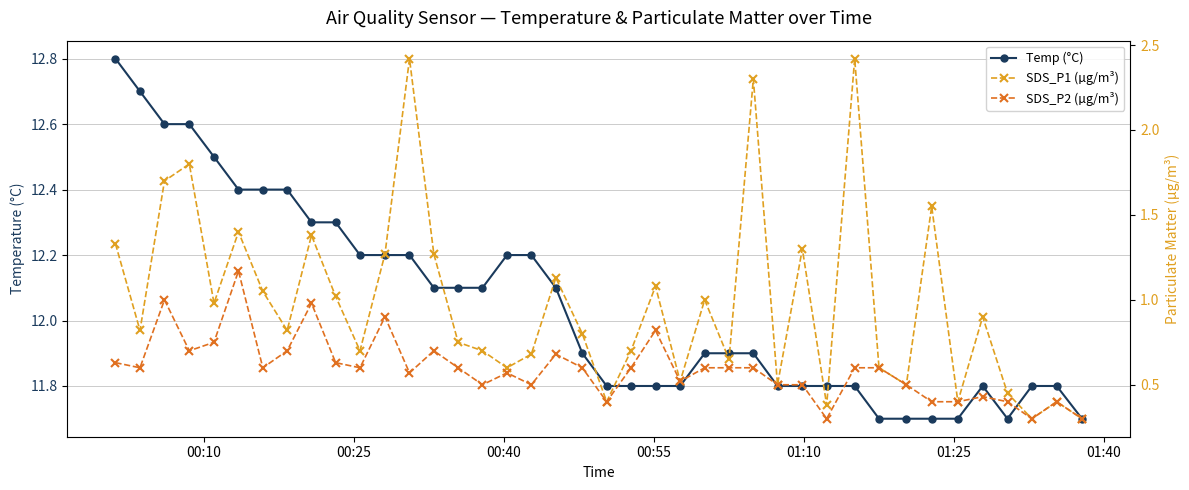

True or false: Temp (°C) and SDS_P1 (µg/m³) intersect in this chart.

False